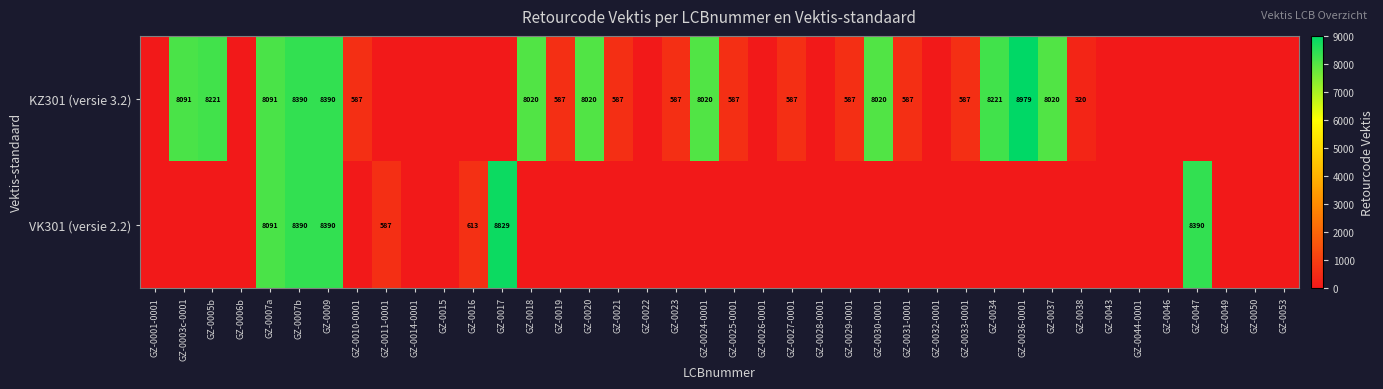

Is it true that KZ301 (versie 3.2) equals 192 at GZ-0025-0001?

False